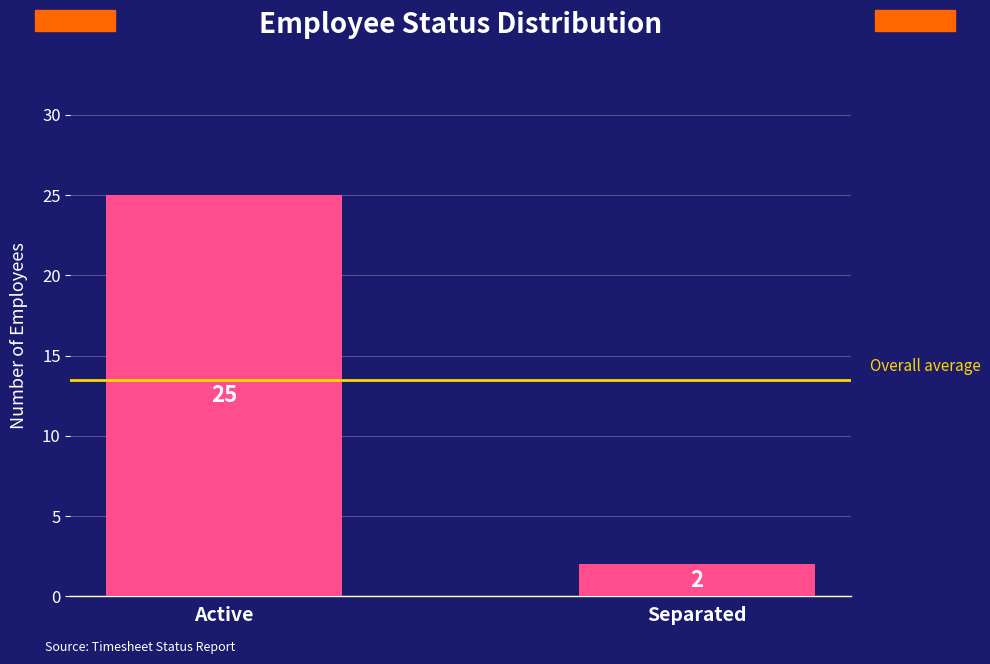

The chart shows a value of 9 at Active. True or false?

False